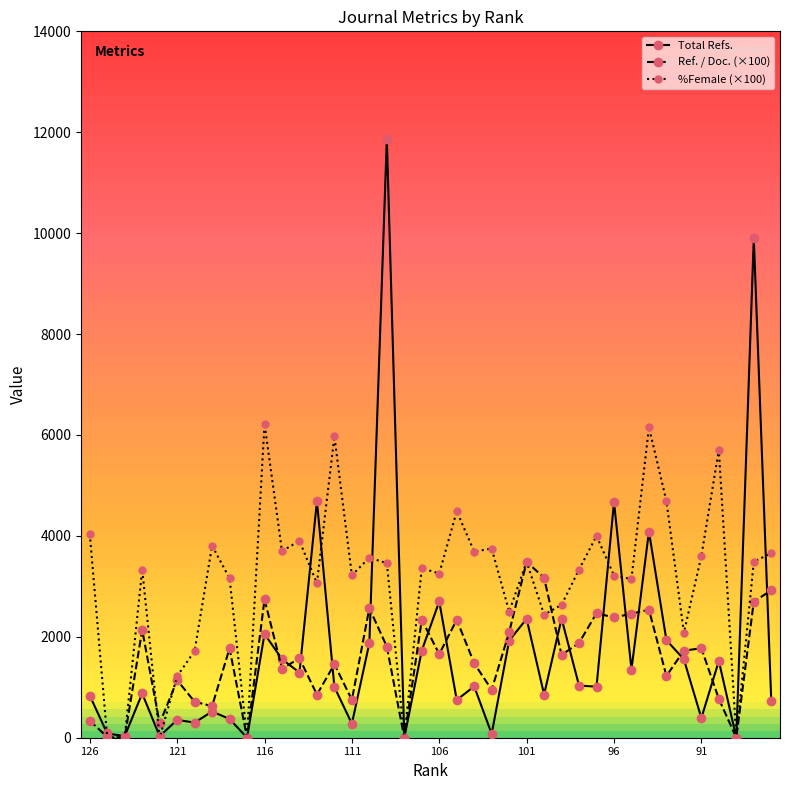

What is the value of the %Female (×100) point at the 16th from the left?

3220.0